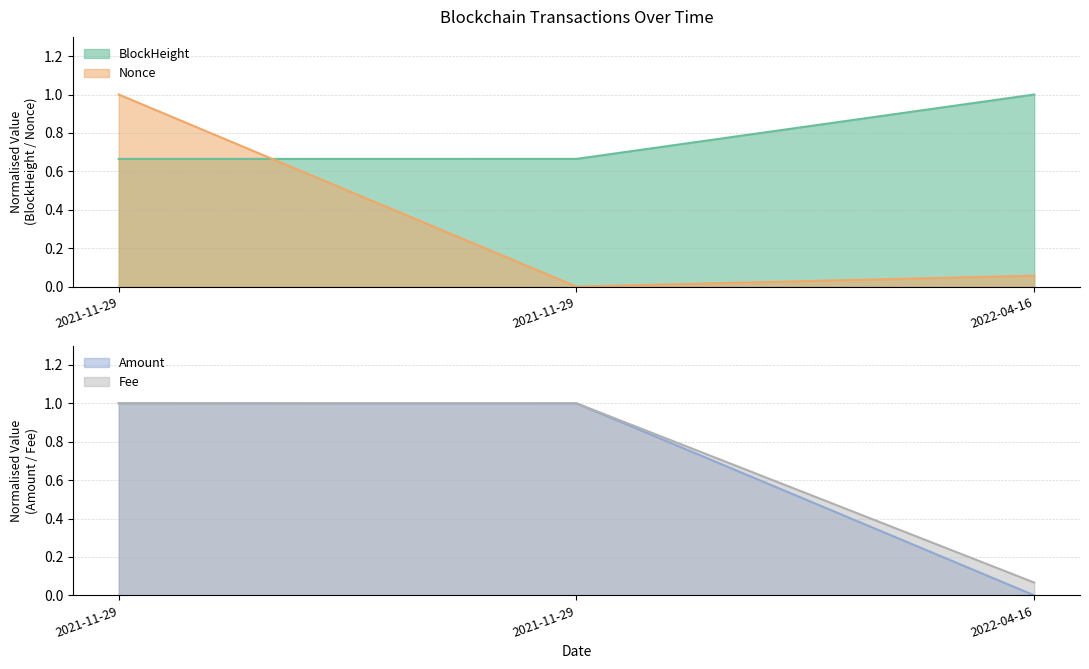

Is it true that Fee equals 1.4 at 2021-11-29?

False